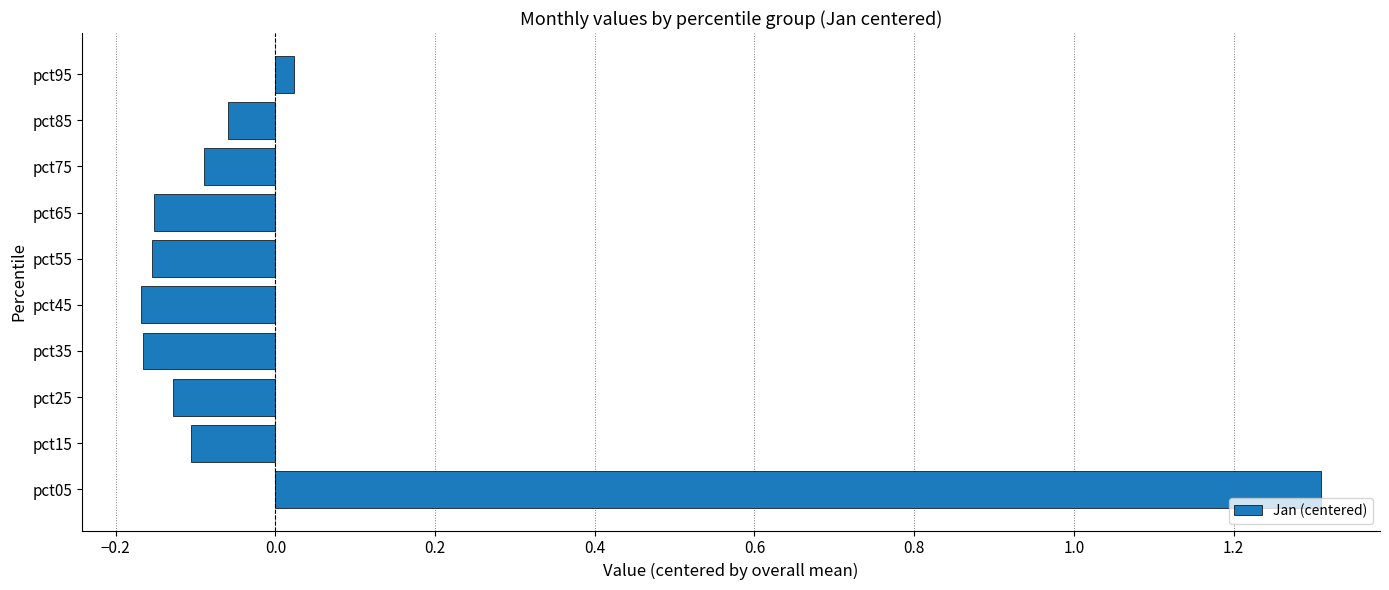

True or false: the data shows -0.1 at pct85.

True